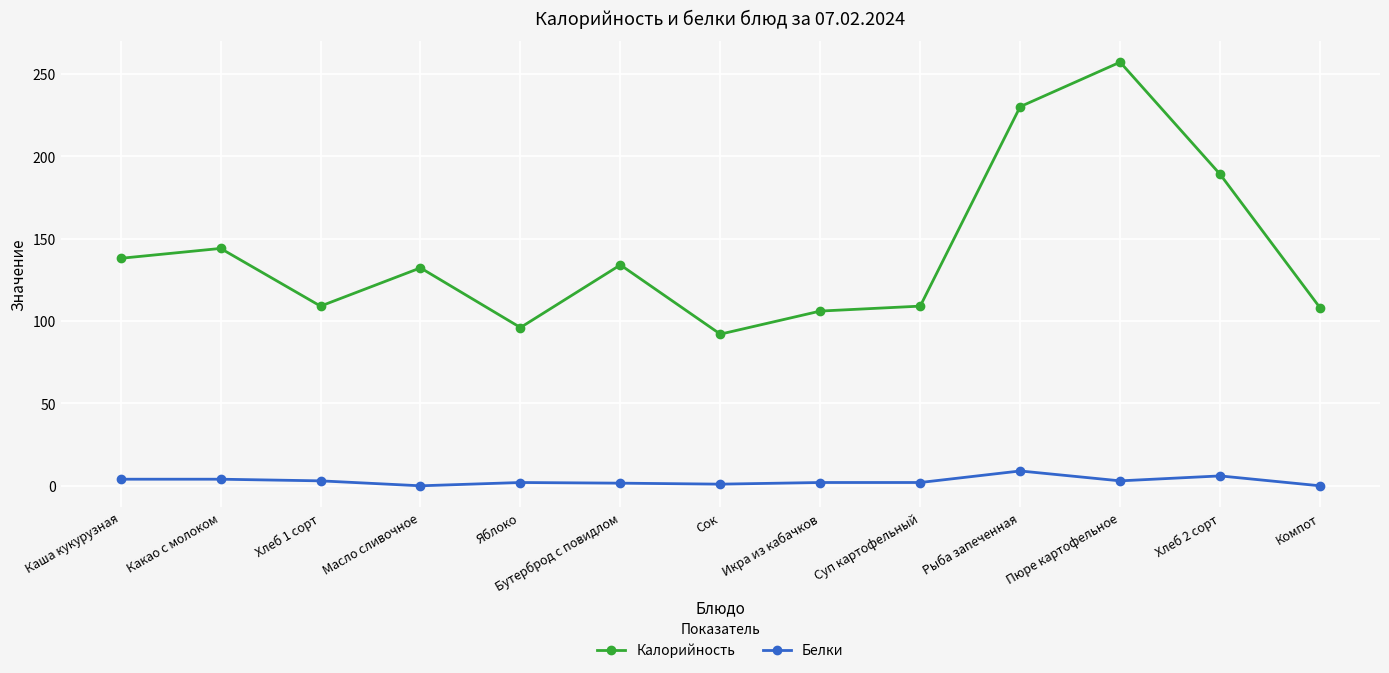

True or false: Белки and Калорийность cross at least once.

False